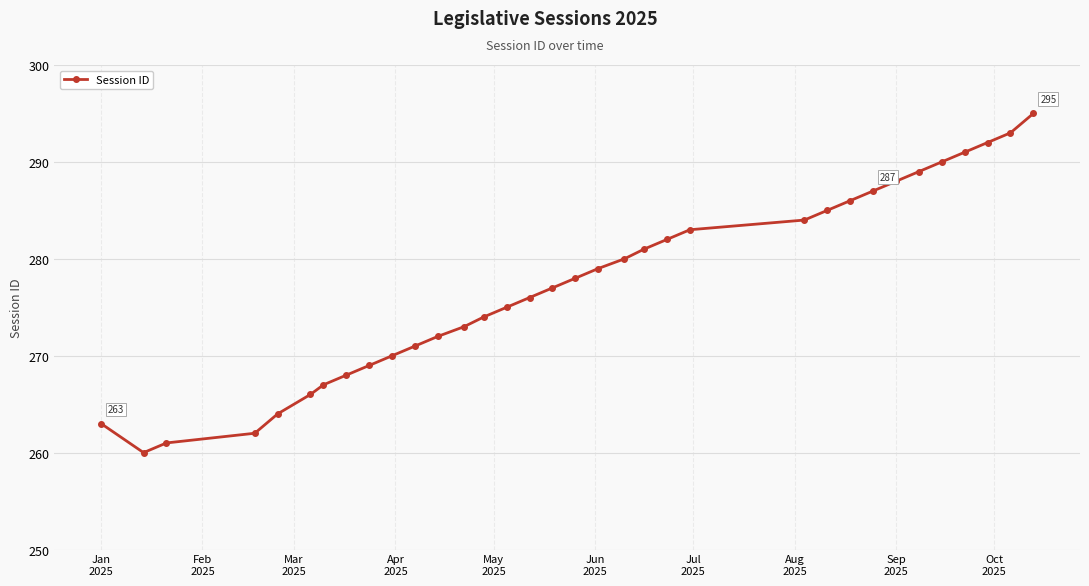

What is the value of the 4th point from the left?

262